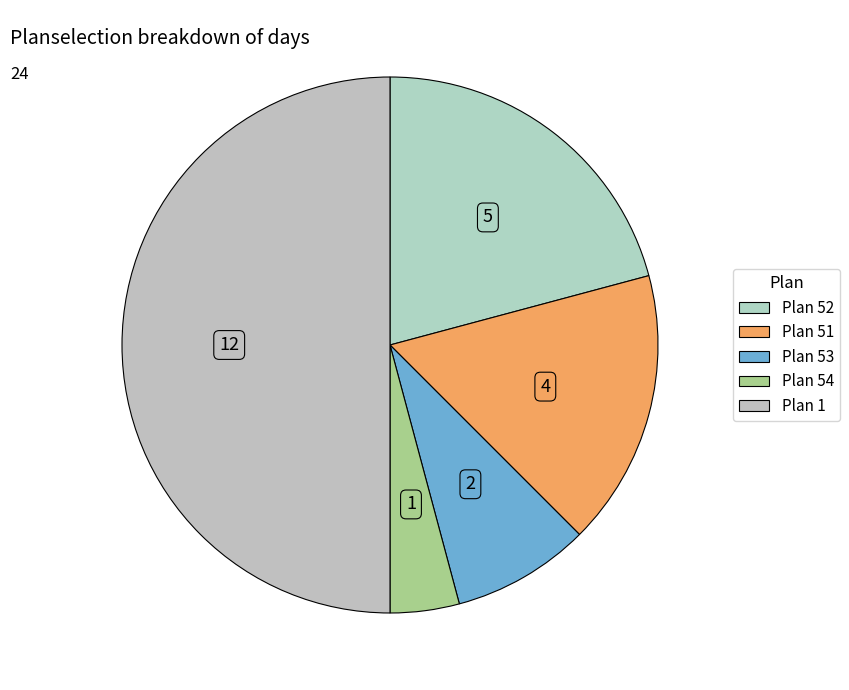

To the nearest percent, what portion does Plan 53 represent?

8%